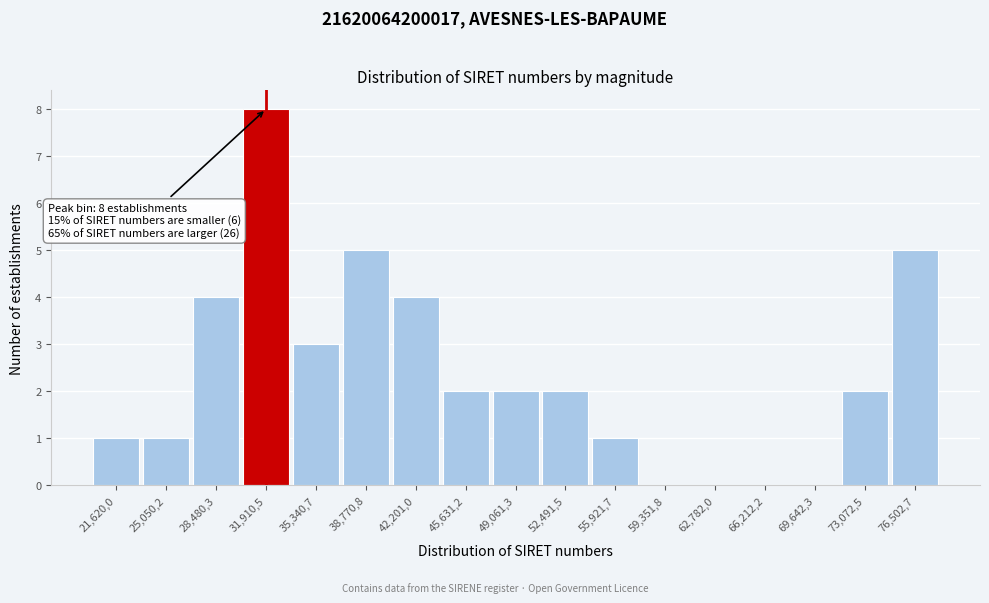

Reading left to right, what are all the values shown in this chart?

21,620,0=1	25,050,2=1	28,480,3=4	31,910,5=8	35,340,7=3	38,770,8=5	42,201,0=4	45,631,2=2	49,061,3=2	52,491,5=2	55,921,7=1	59,351,8=0	62,782,0=0	66,212,2=0	69,642,3=0	73,072,5=2	76,502,7=5